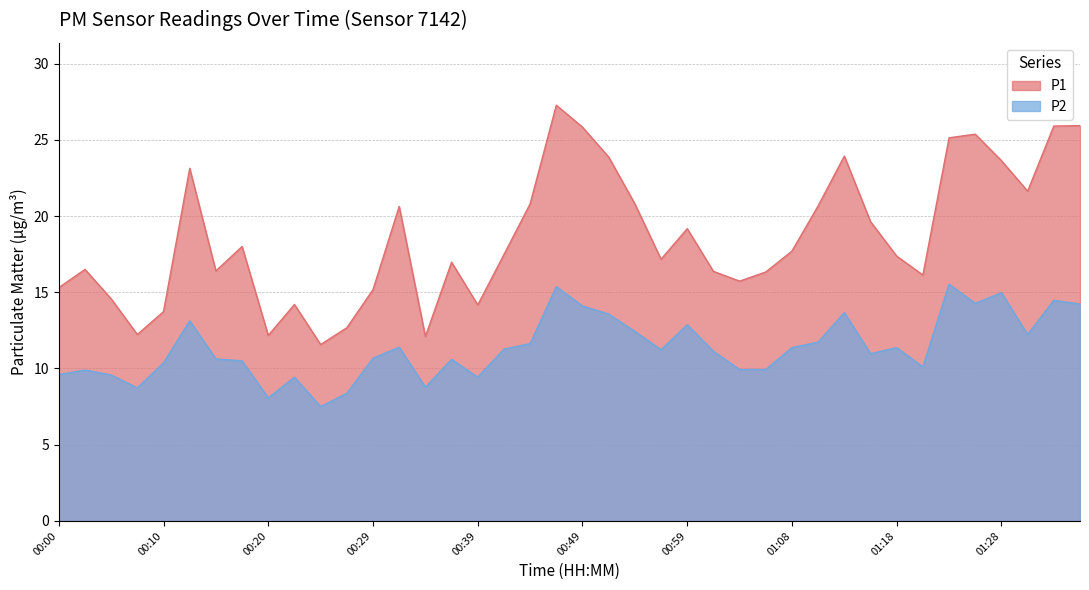

Which category has the lowest value across all series?

00:24